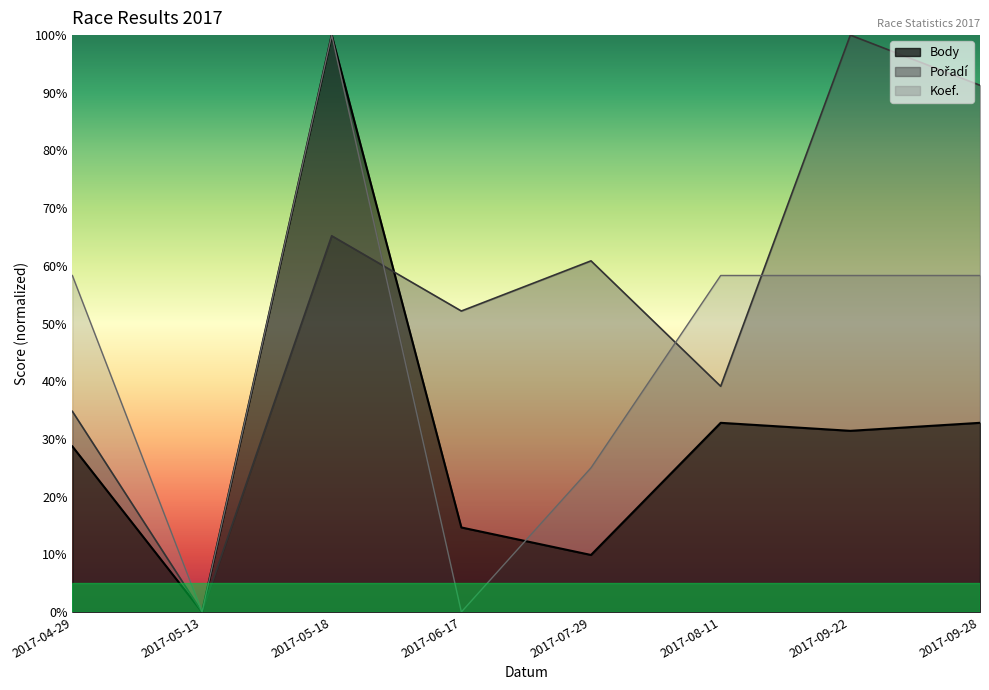

How many lines are shown in the chart?

3